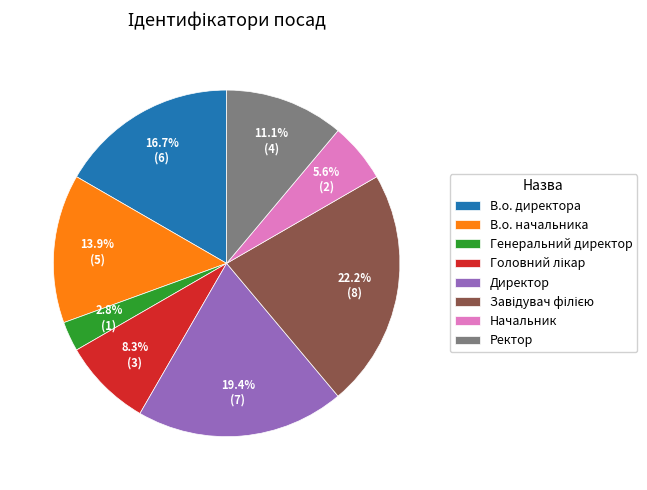

Is there any slice that represents more than half of the pie?

No